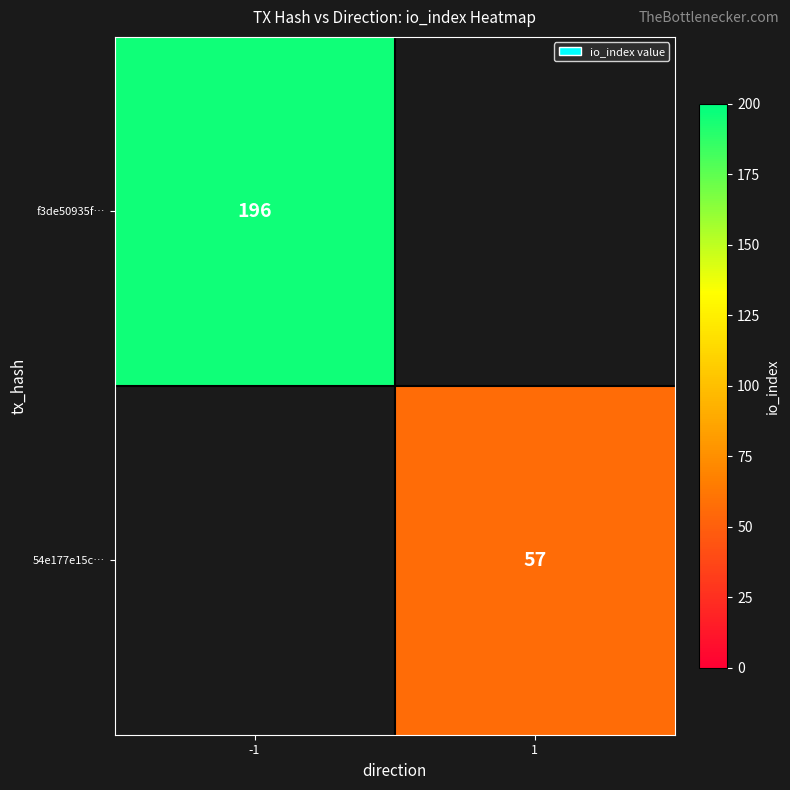

Is it true that f3de50935f… equals 196 at -1?

True